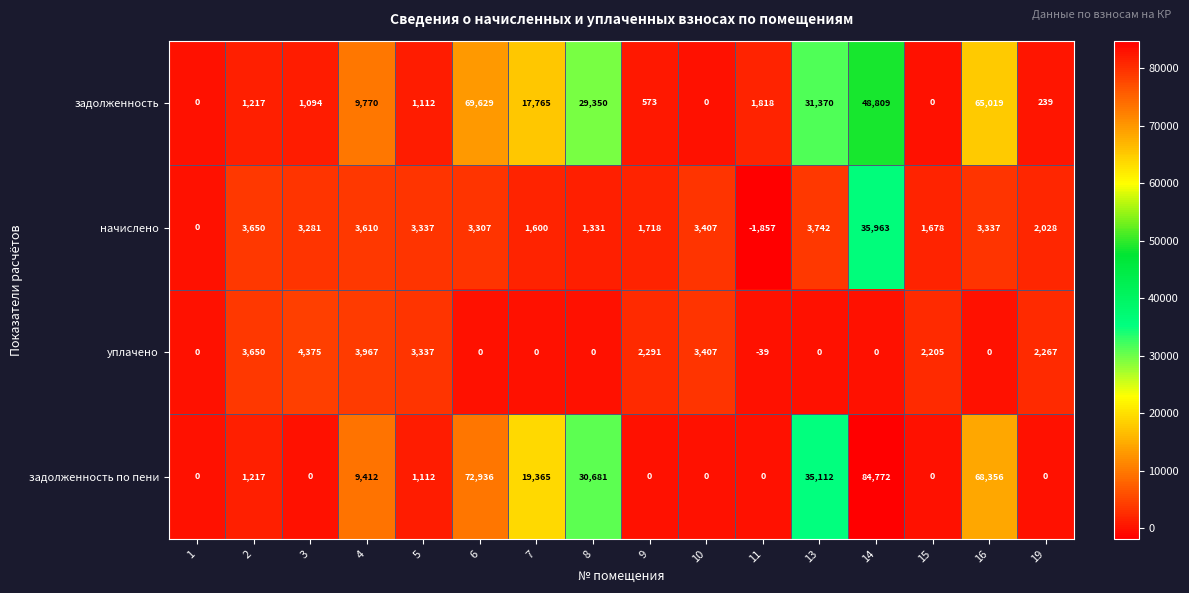

What is the difference between the maximum and second lowest values in the задолженность series?

69629